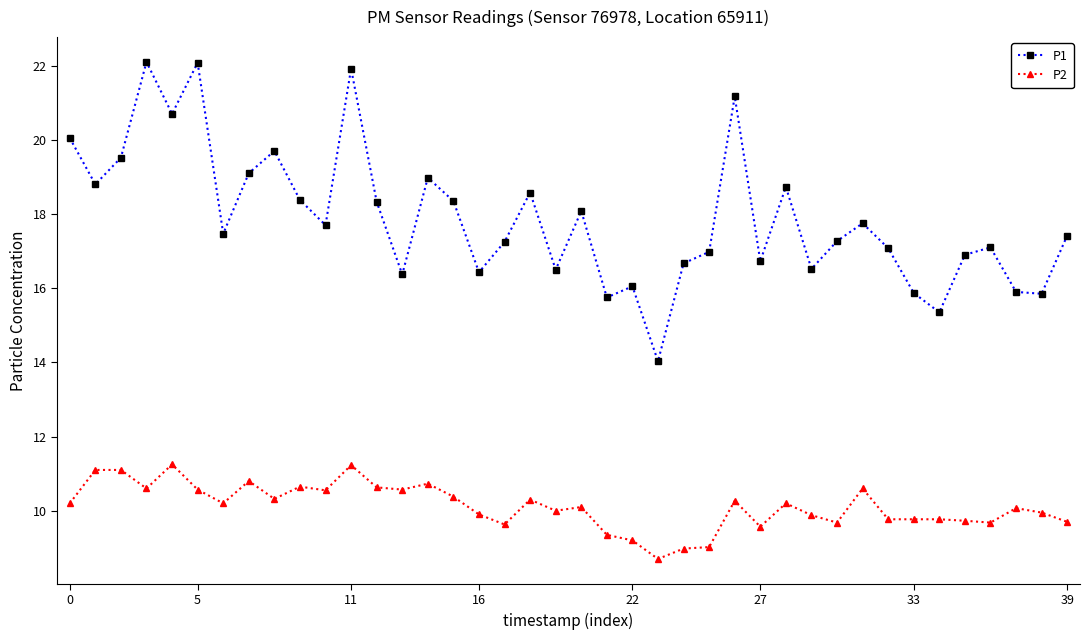

What is the maximum value shown in the chart?

22.1